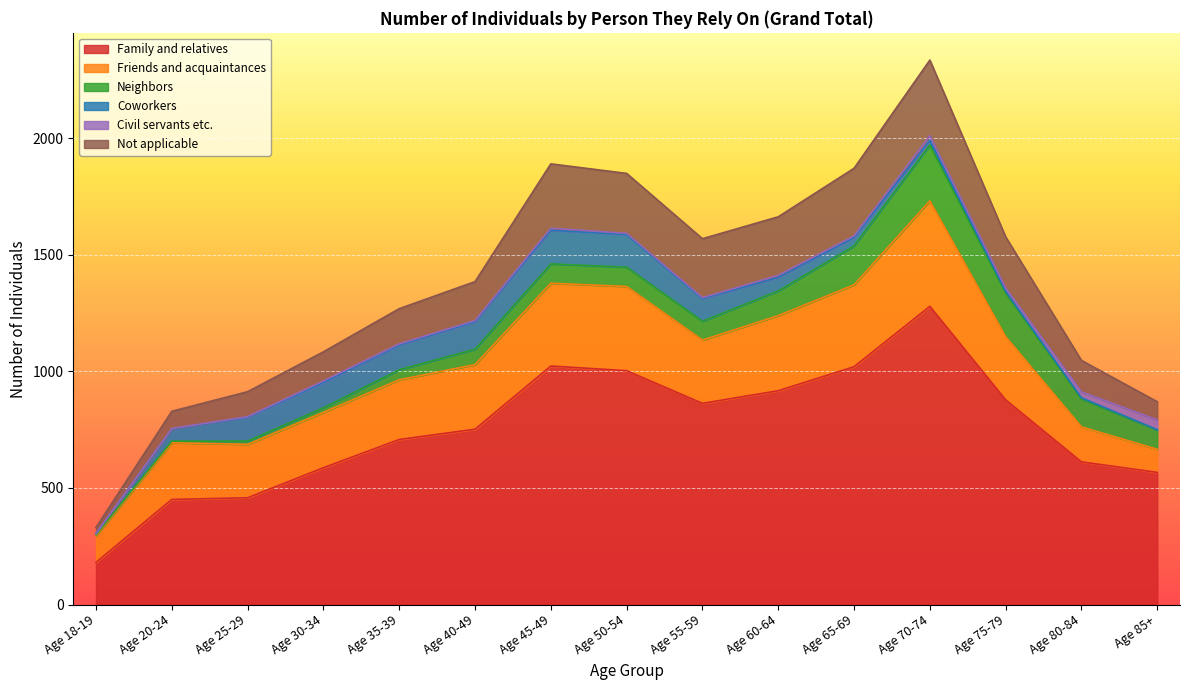

How many lines are shown in the chart?

6